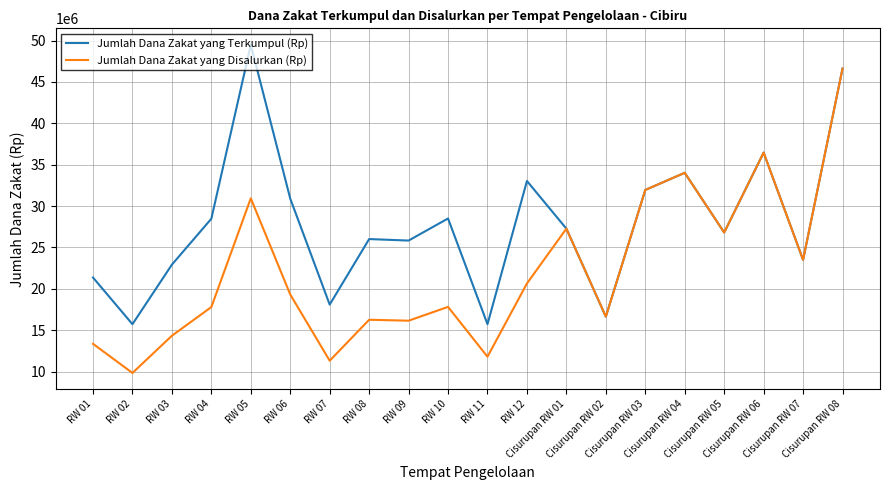

Is it true that Jumlah Dana Zakat yang Terkumpul (Rp) equals 26010000 at RW 08?

True